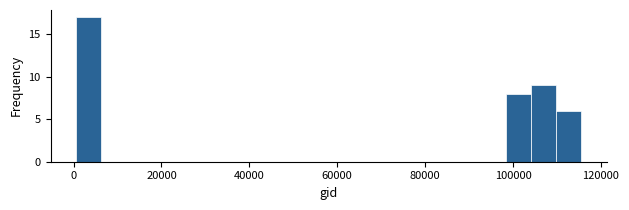

Around what value on the x-axis is the tallest bar? Give the approximate position of its centre, as read against the axis.

4000